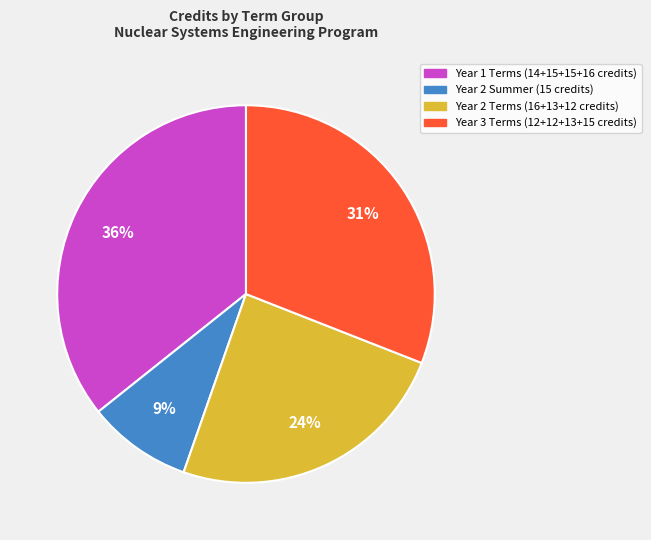

To the nearest percent, what is the difference between the largest and smallest slice percentages?

27%